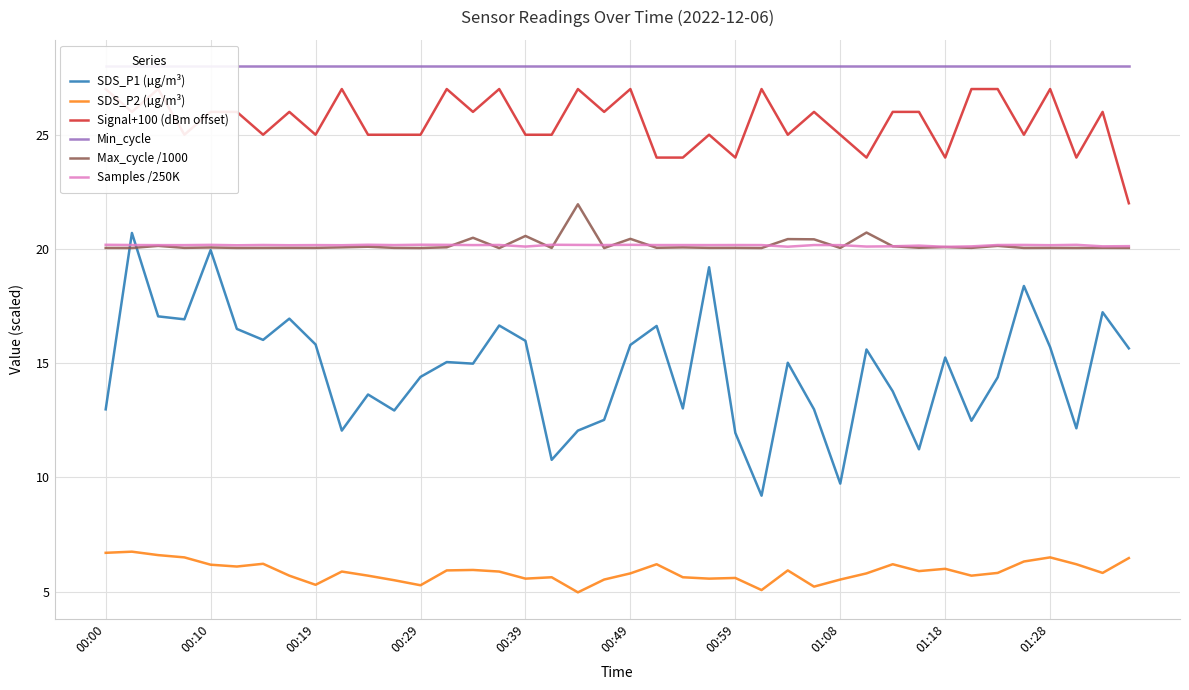

The Samples /250K series shows 5.7 at 00:29. True or false?

False